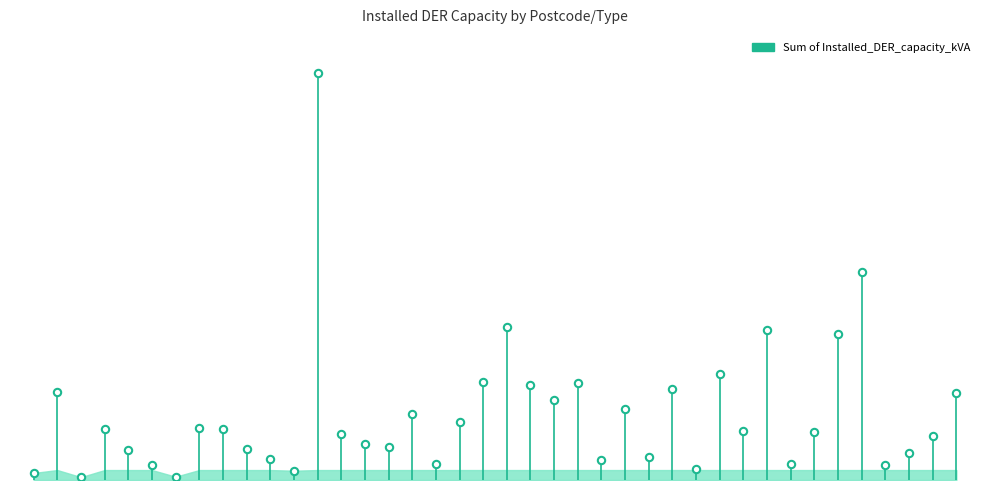

Between NSW-2025-RES and NSW-2024-RES, which is larger?

NSW-2024-RES